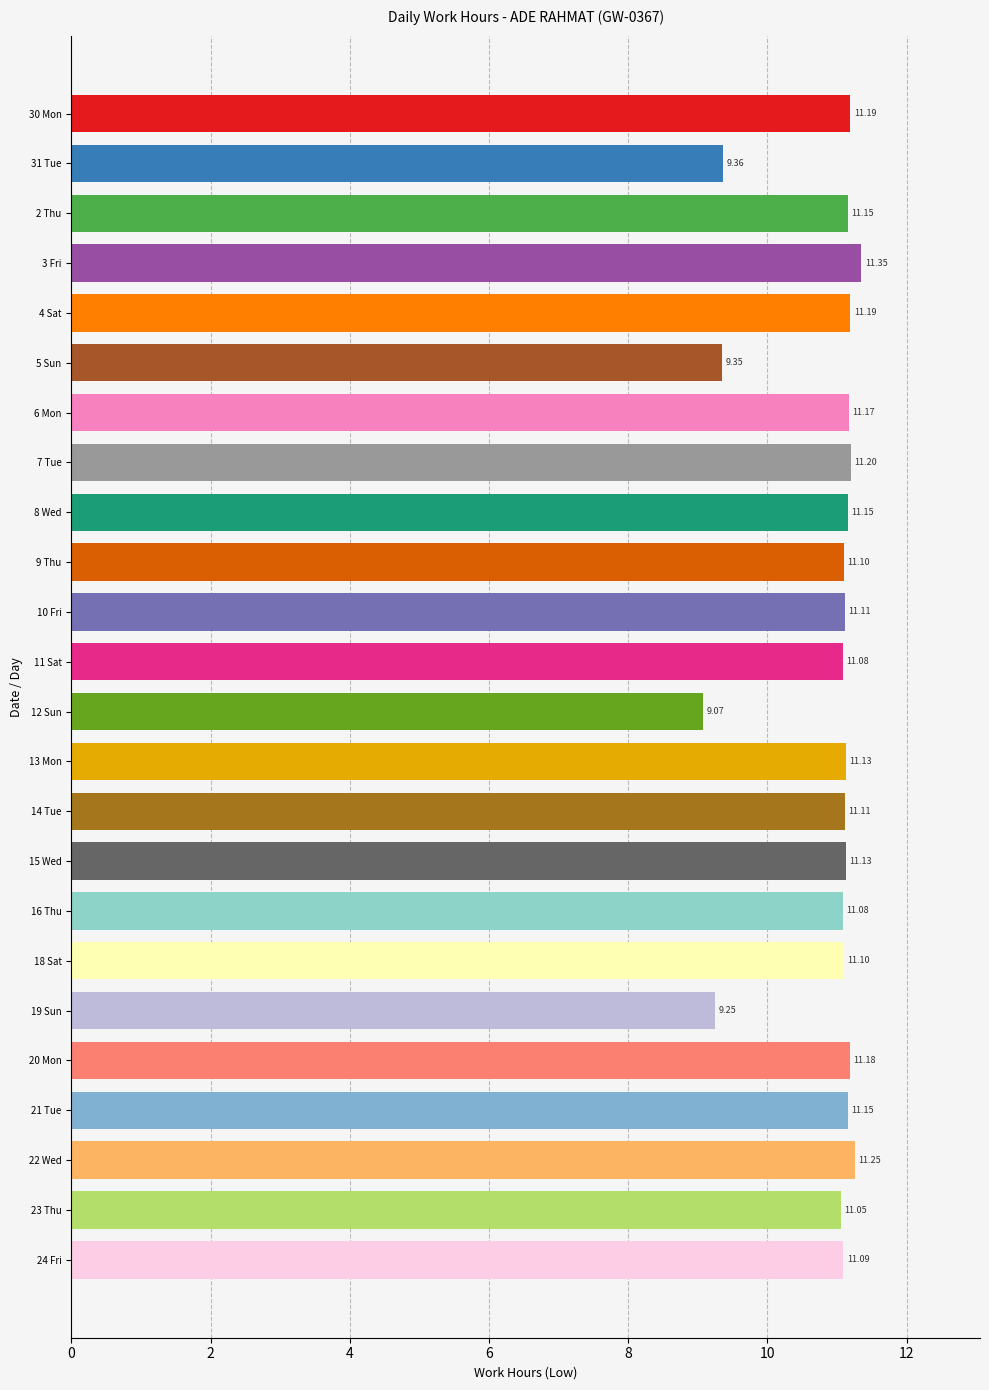

What is the difference between the maximum and minimum values?

2.3